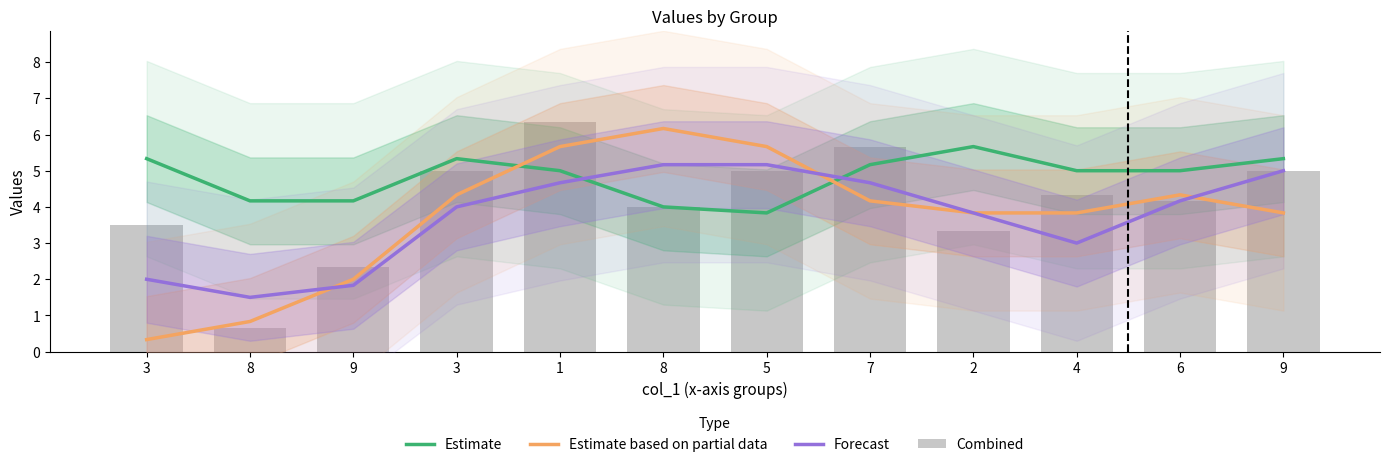

Which series has the largest range (max minus min)?

Estimate based on partial data